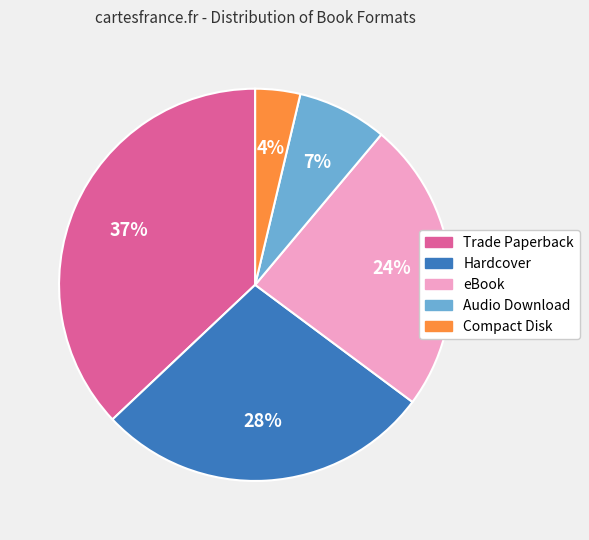

To the nearest percent, what is the average slice percentage?

20%